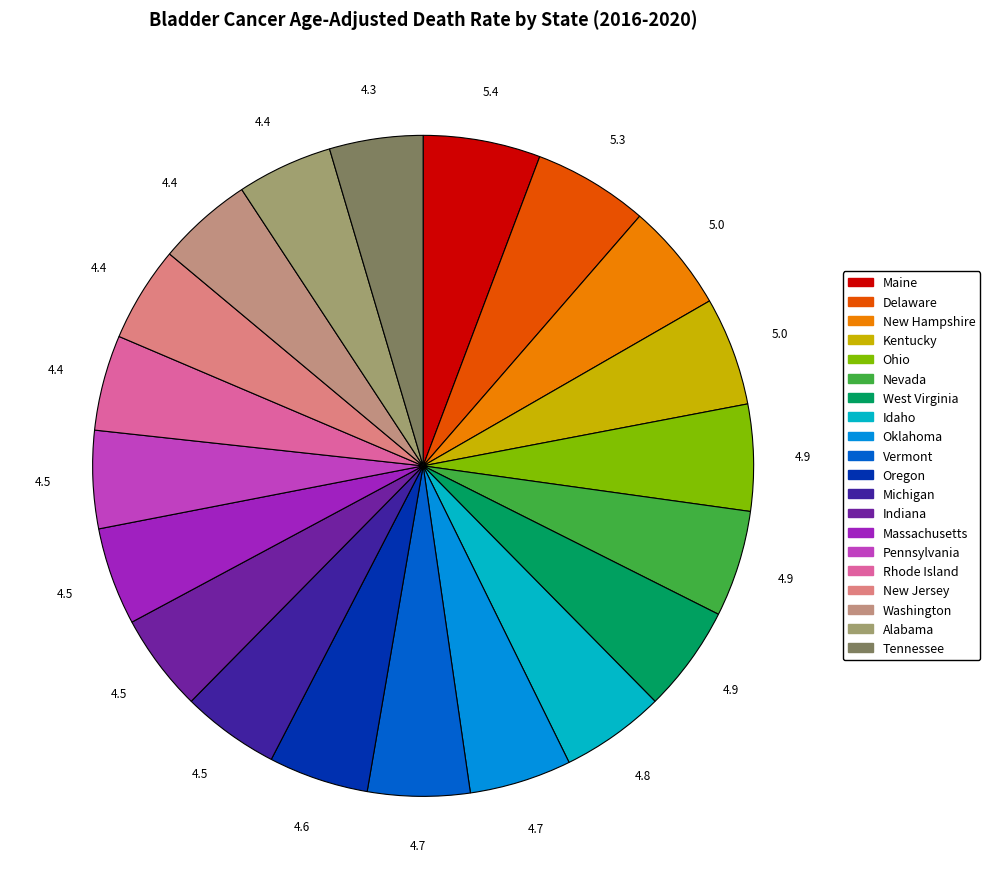

Rank the categories by value from highest to lowest.

Maine, Delaware, New Hampshire, Kentucky, Ohio, Nevada, West Virginia, Idaho, Oklahoma, Vermont, Oregon, Michigan, Indiana, Massachusetts, Pennsylvania, Rhode Island, New Jersey, Washington, Alabama, Tennessee